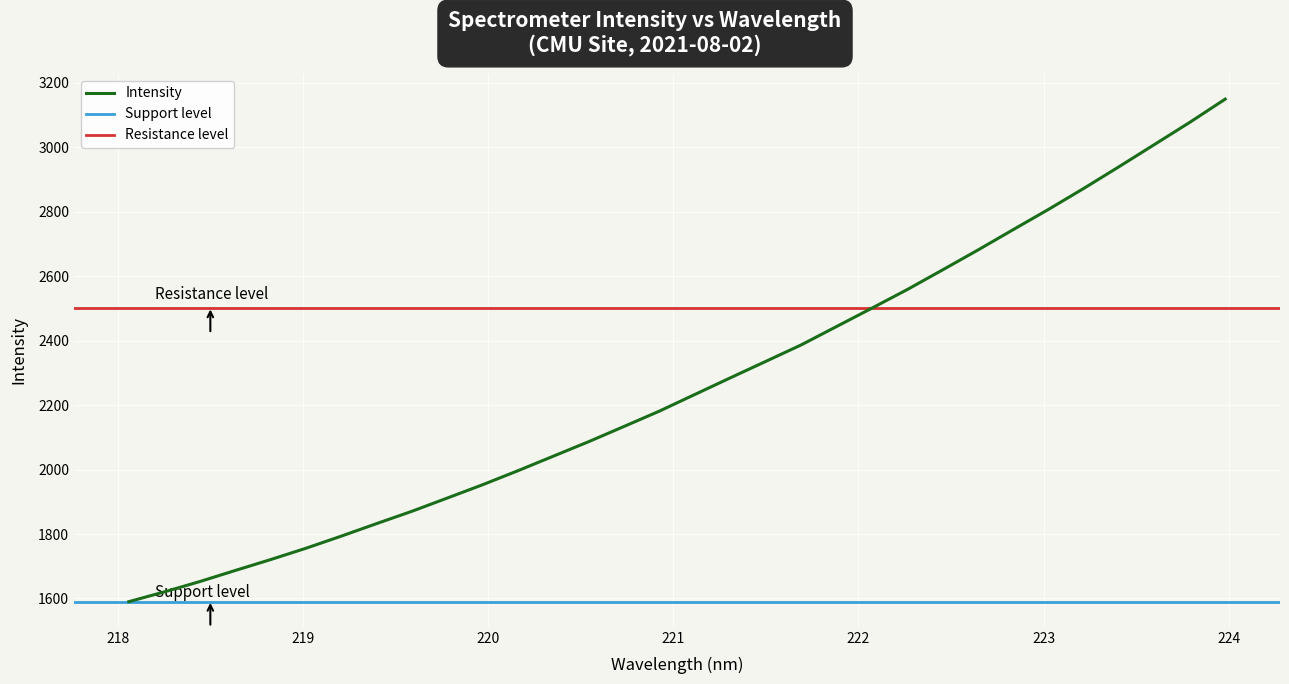

What position from the right is 222.6447?

8